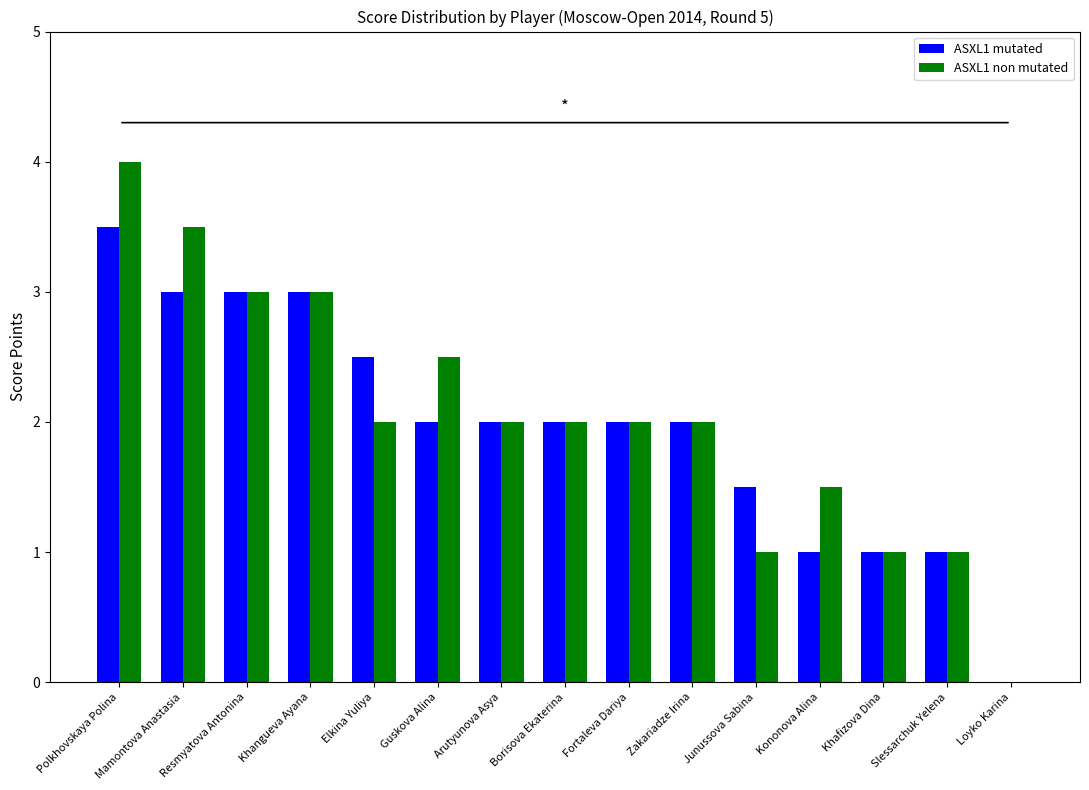

Which series changed the most between Elkina Yuliya and Khafizova Dina?

ASXL1 mutated